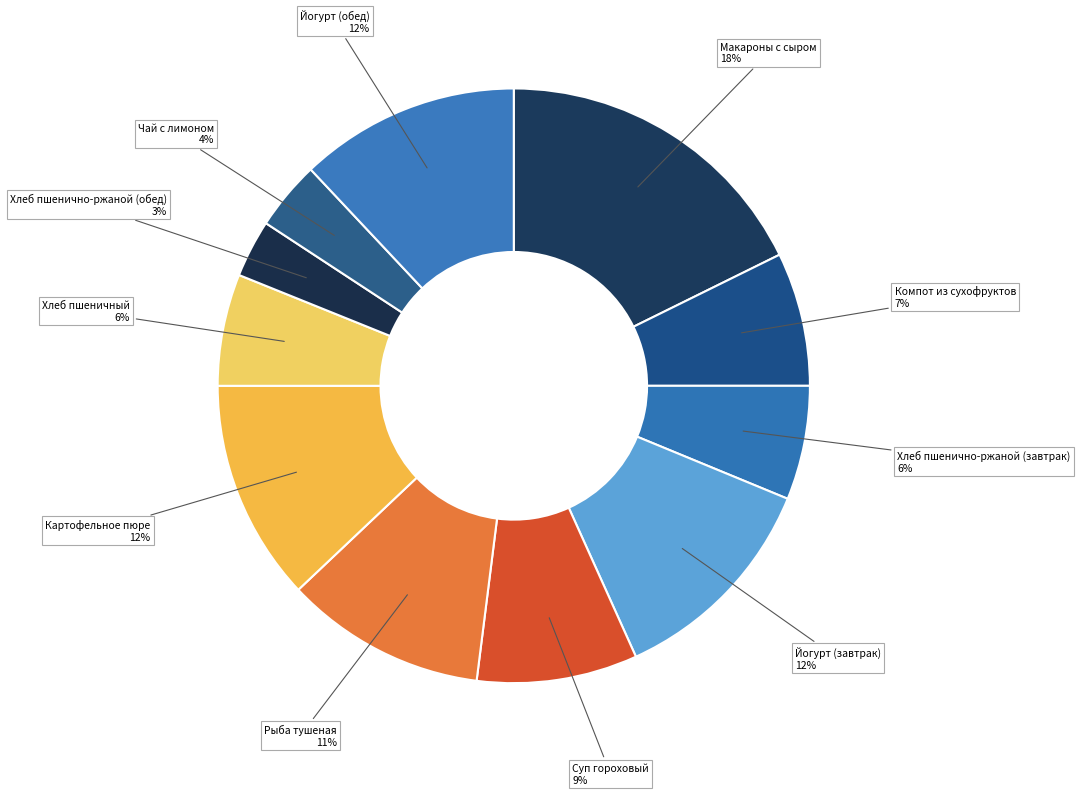

Count the number of slices in the pie.

11